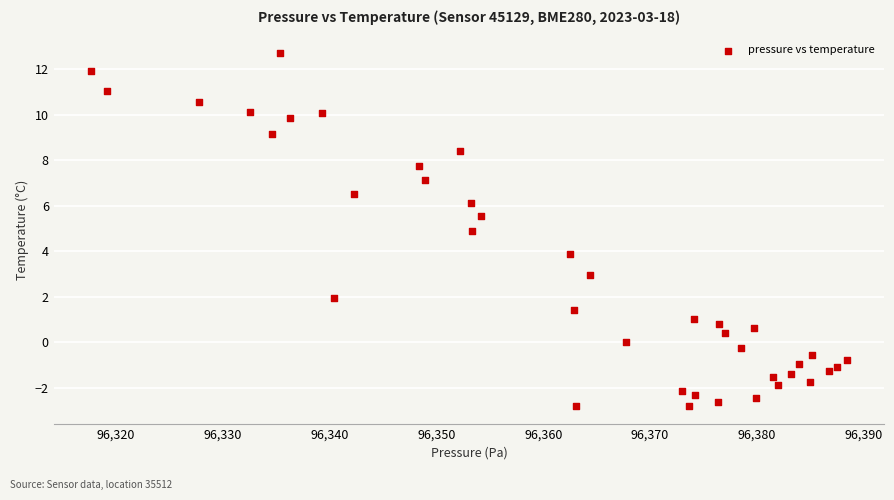

What is the range of Y values (max minus min)?

15.5